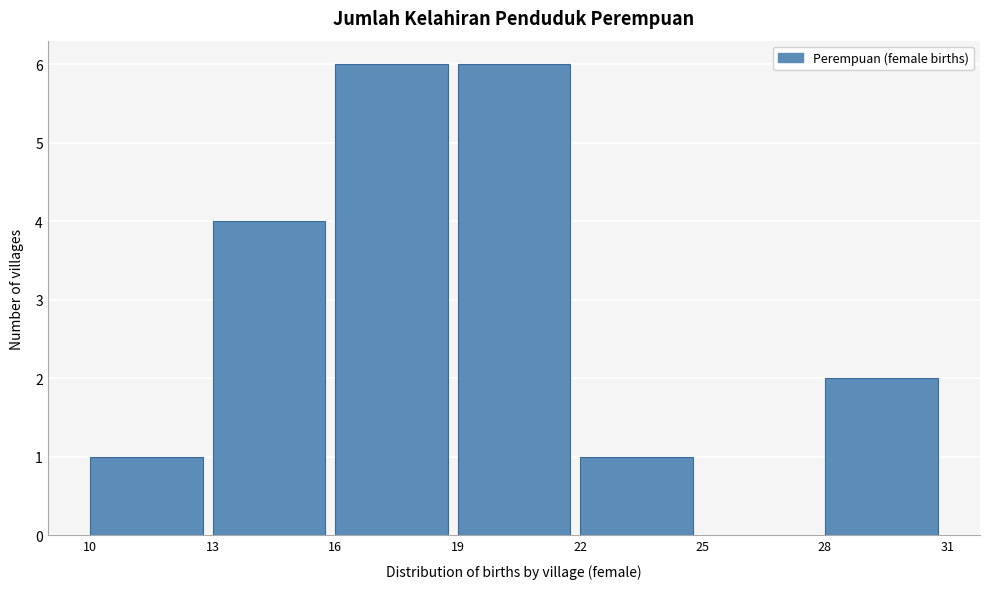

Reading left to right, transcribe this chart: for each bar, give the range it covers on the x-axis and its height. The values are not printed on the chart, so give them approximately, as read against the axis.

10 to 13: 1
13 to 16: 4
16 to 19: 6
19 to 22: 6
22 to 25: 1
25 to 28: 0
28 to 31: 2